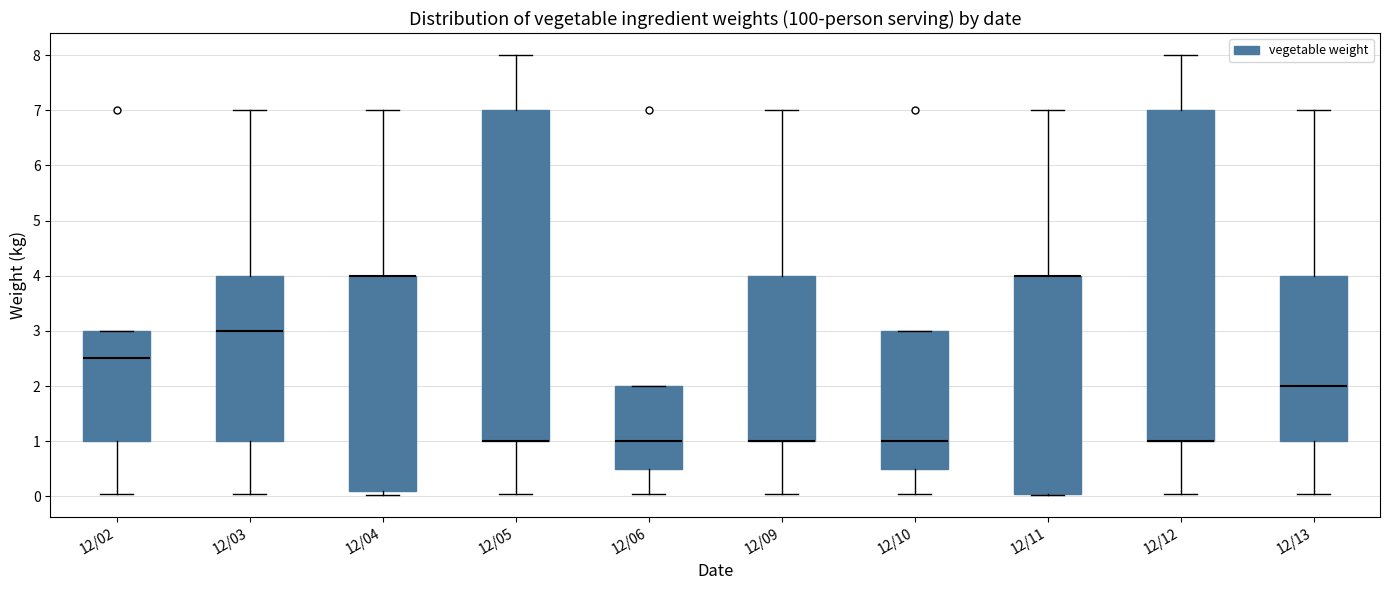

Where does the median line of the box for 12/06 sit on the y-axis? The values are not printed on the chart, so give them approximately, as read against the axis.

1.0